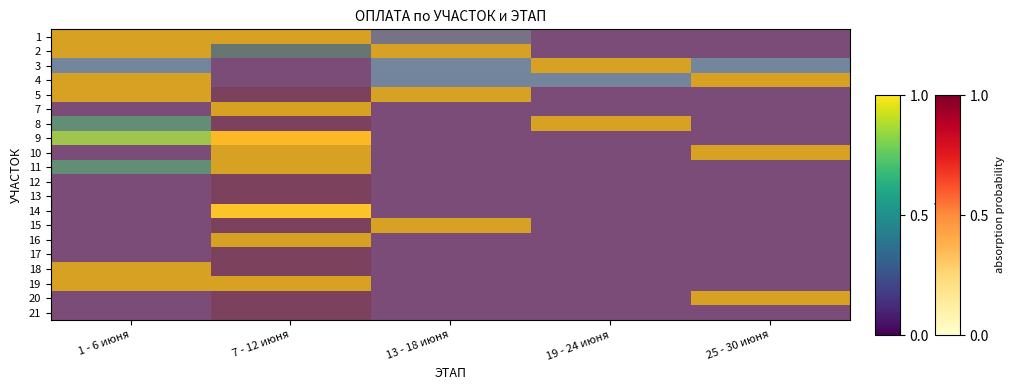

What is the difference between the highest and lowest values at 13 - 18 июня?

1.0